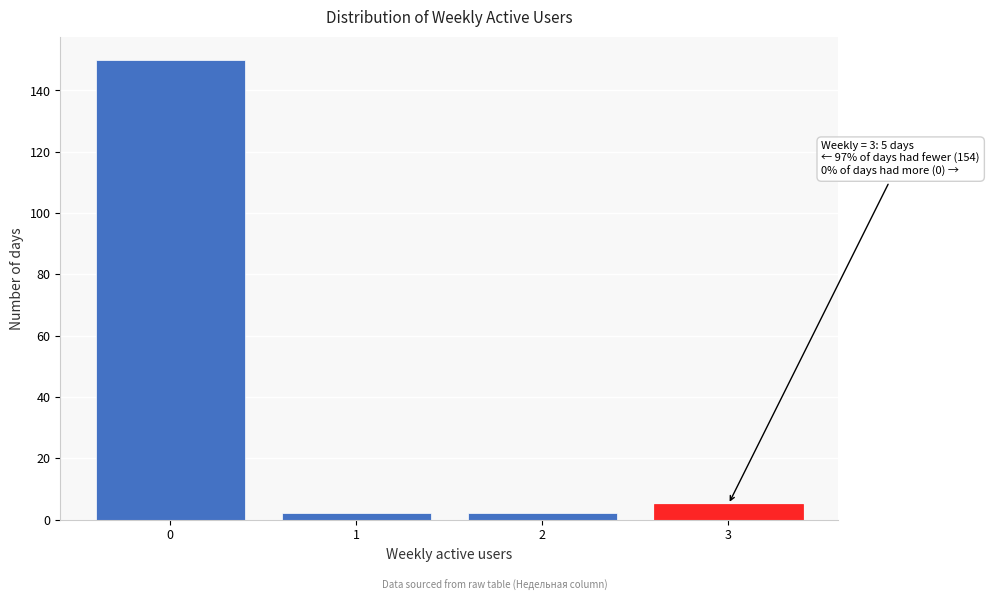

Reading left to right, extract all data points from this chart.

0=150	1=2	2=2	3=5